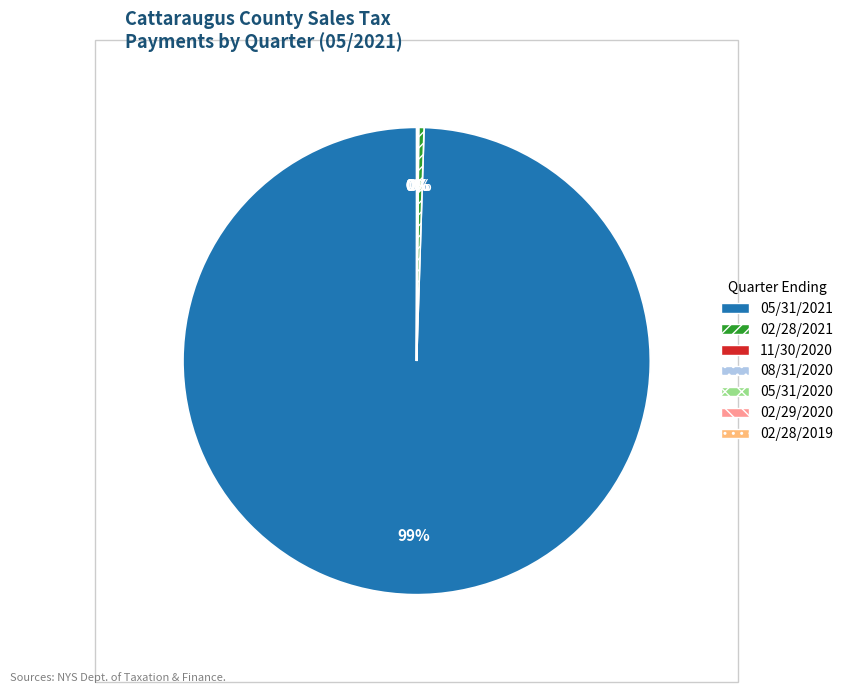

Which category accounts for the majority?

05/31/2021